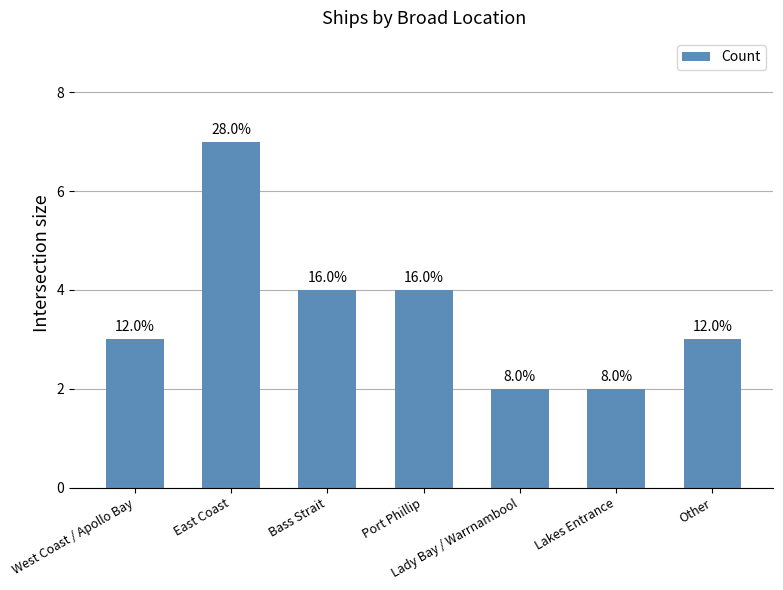

Where is the data nearest to the value 4?

Bass Strait